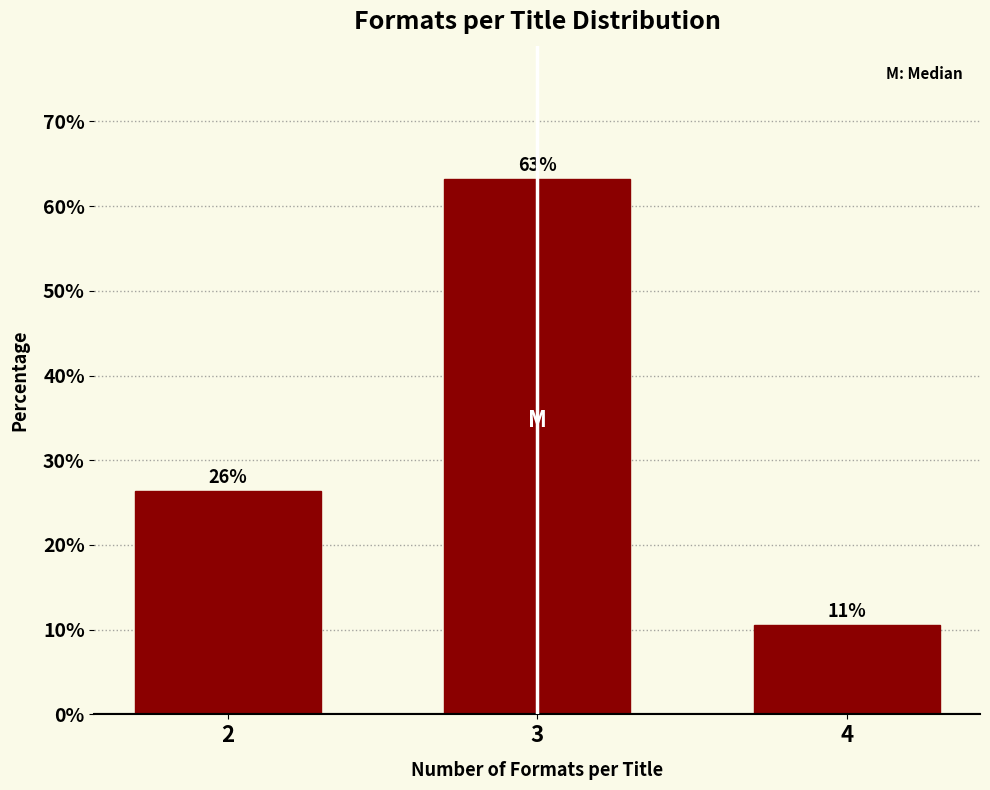

How many bars are there in total?

3